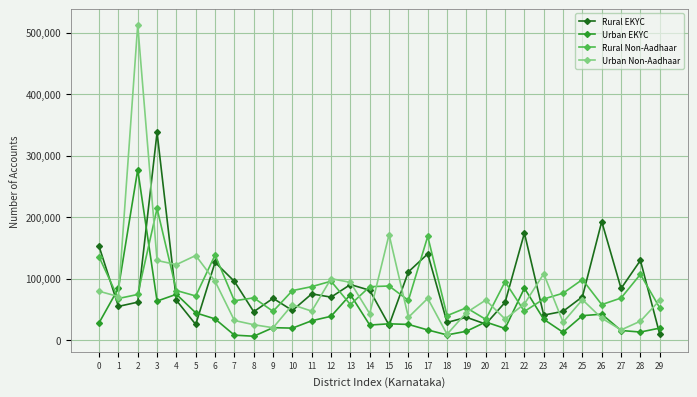

What is the minimum value for Urban Non-Aadhaar?

9390